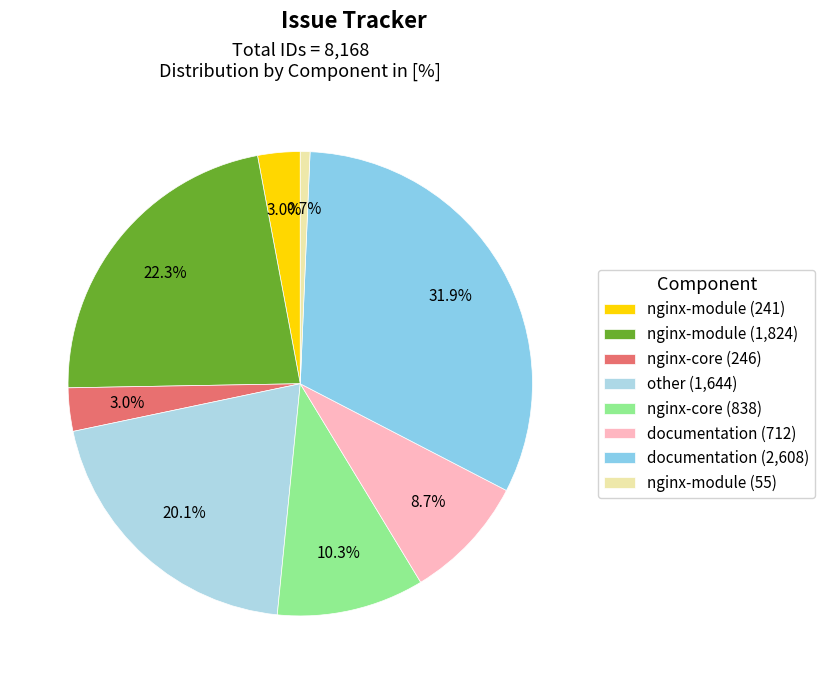

Combined, do nginx-module (241) and nginx-core (246) account for over 50%?

No